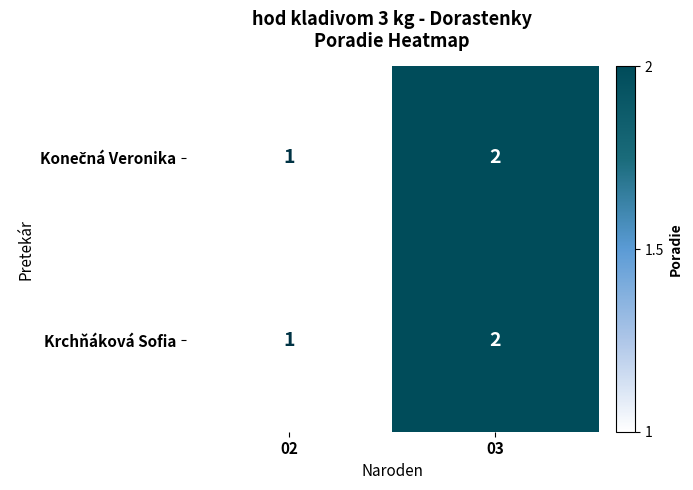

What is the sum of all Krchňáková Sofia values?

3